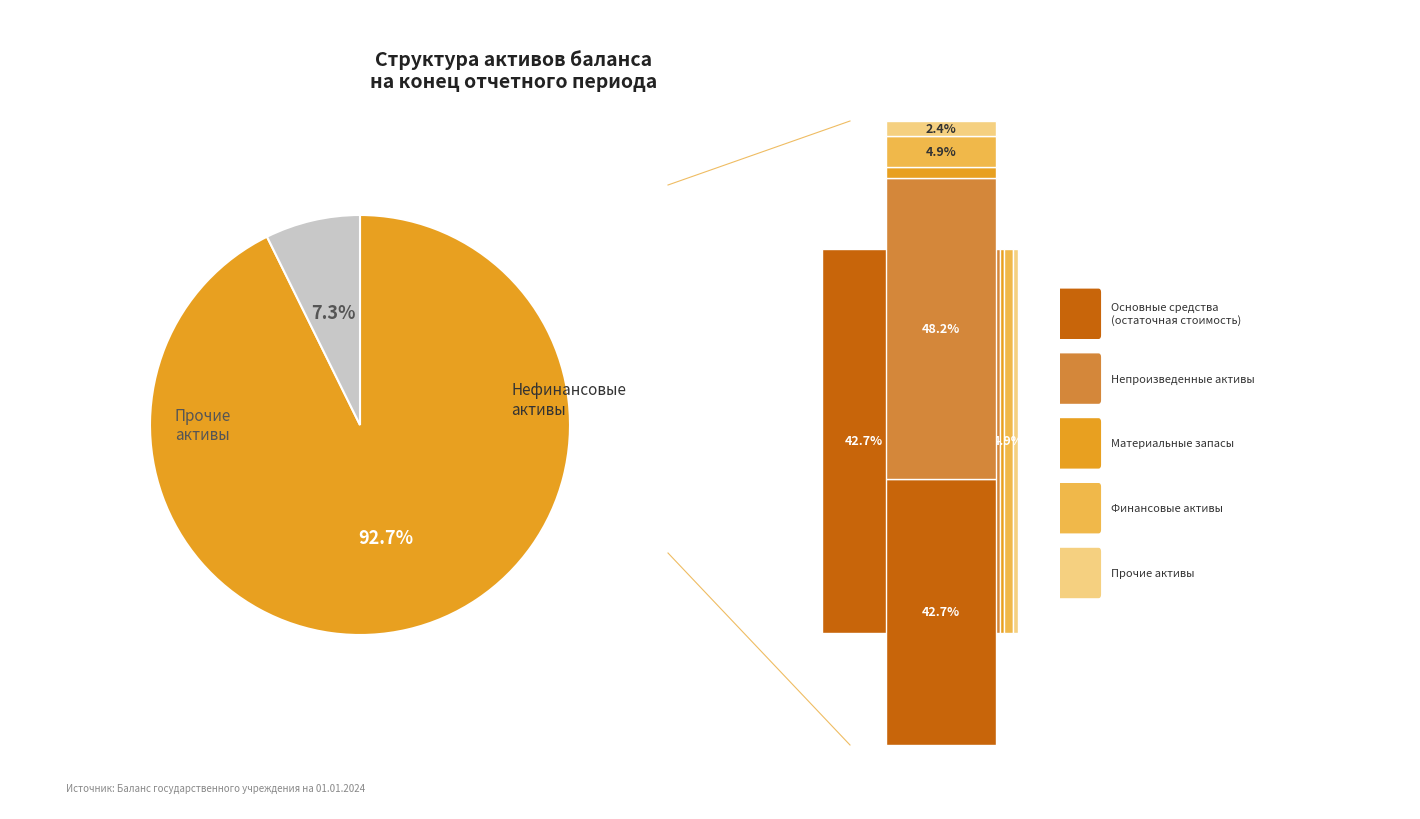

To the nearest percent, what portion does Материальные запасы represent?

2%